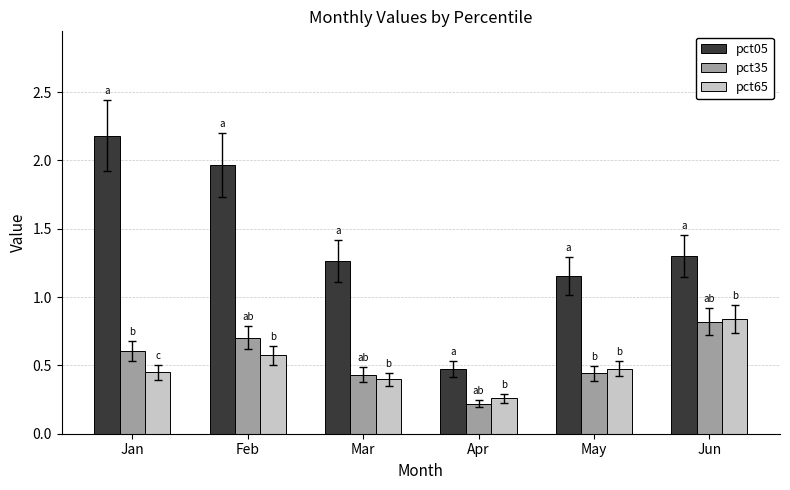

What is the value of the pct35 bar at the 4th from the left?

0.2